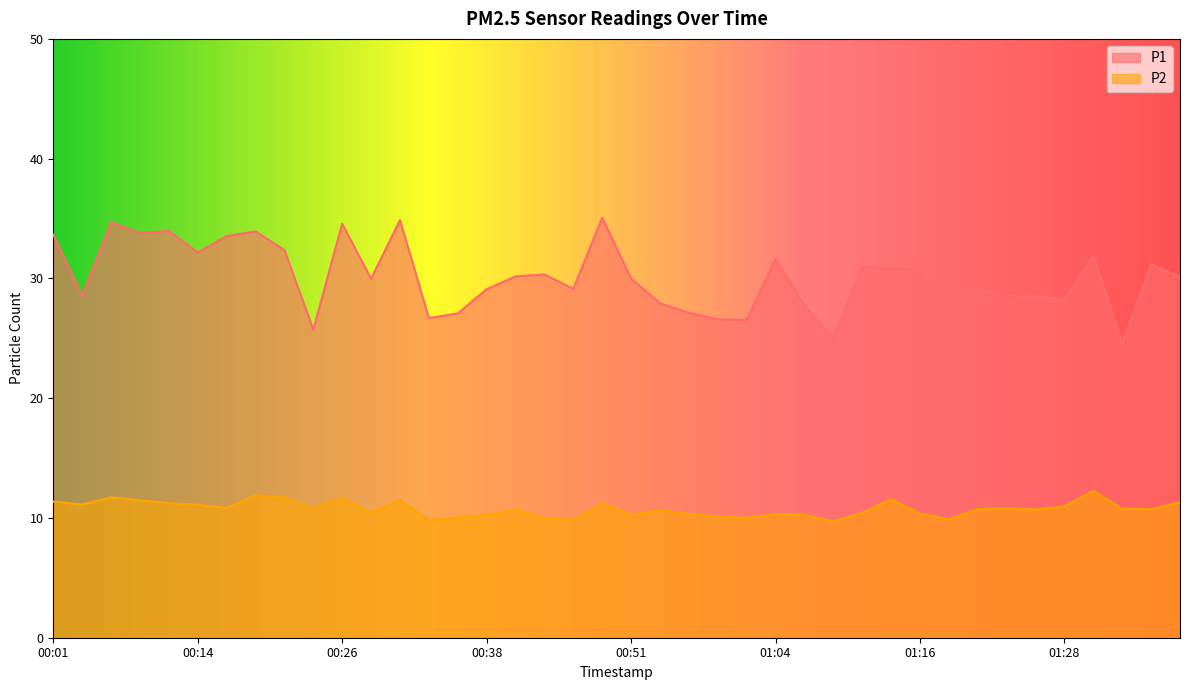

List the labels in order of P1 value, largest first.

00:49, 00:31, 00:06, 00:26, 00:11, 00:18, 00:09, 00:01, 00:16, 00:21, 00:14, 01:31, 01:04, 01:36, 01:11, 01:16, 01:14, 00:44, 00:41, 01:38, 00:51, 00:28, 01:21, 00:46, 00:38, 00:03, 01:23, 01:26, 01:28, 00:54, 01:06, 00:56, 00:36, 00:33, 00:59, 01:01, 00:23, 01:19, 01:09, 01:33